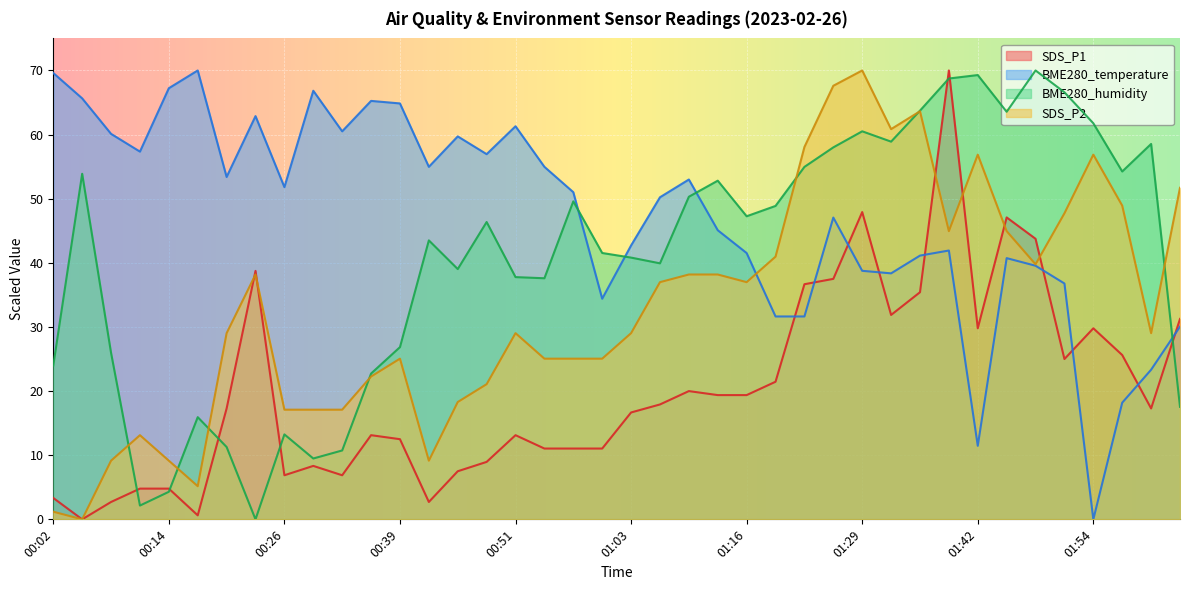

Where is the first local minimum for SDS_P1?

00:05